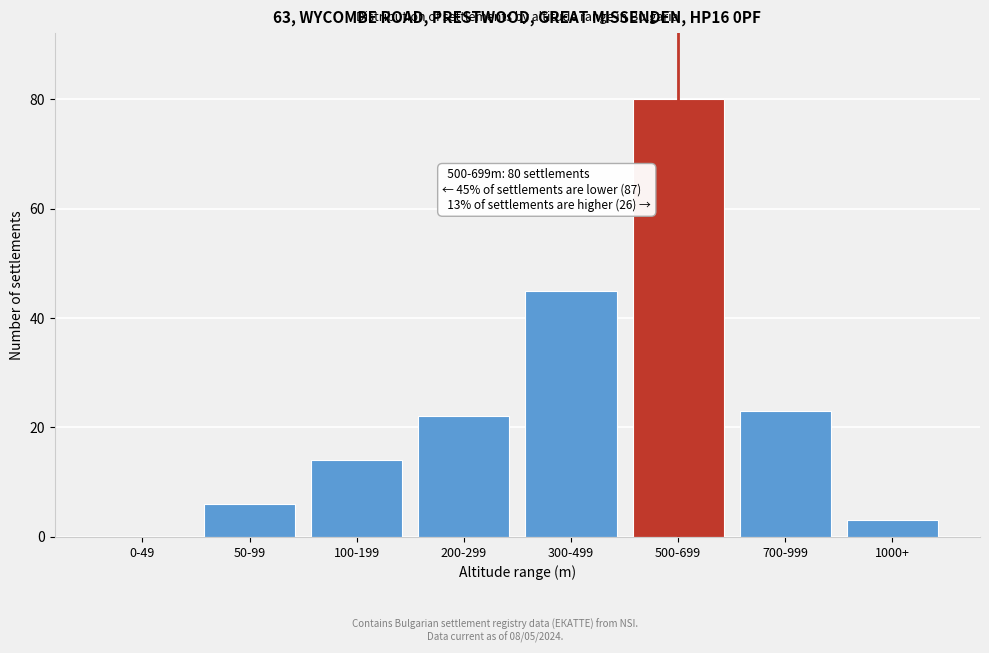

Reading left to right, list all the values displayed in this chart.

0-49=0	50-99=6	100-199=14	200-299=22	300-499=45	500-699=80	700-999=23	1000+=3